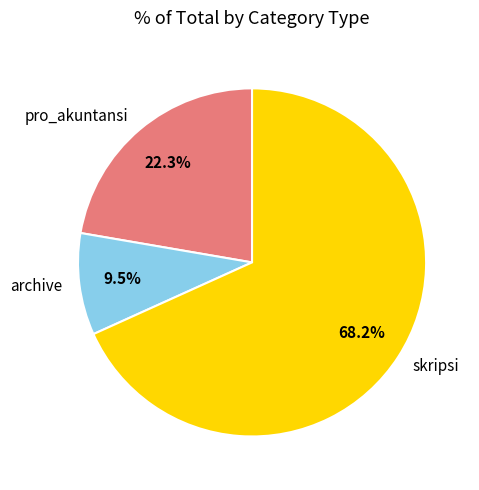

Is there a majority slice in this chart?

Yes